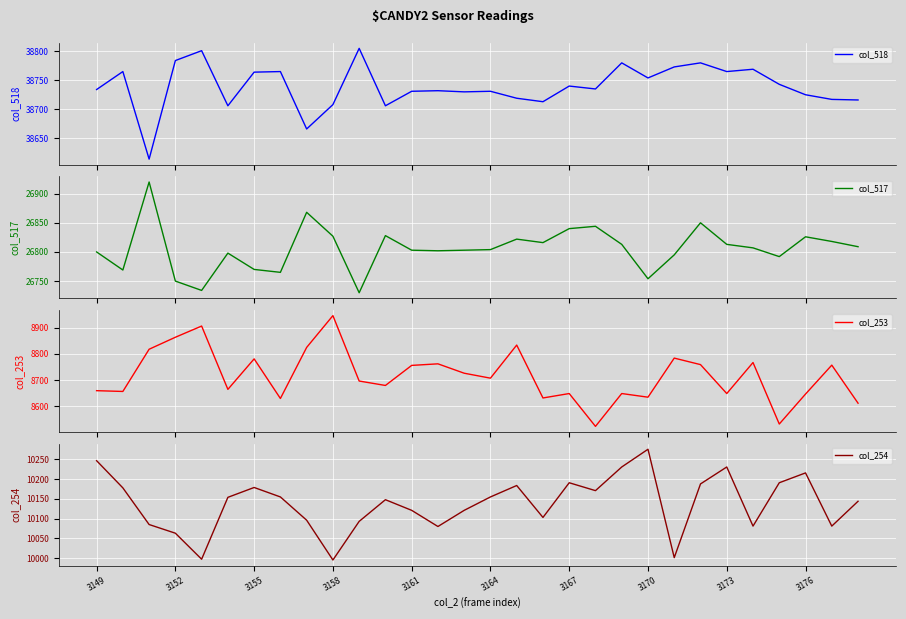

Reading left to right, list all the values displayed in this chart.

col_518: 38734	38765	38614	38784	38801	38706	38764	38765	38666	38708	38805	38706	38731	38732	38730	38731	38719	38713	38740	38735	38780	38754	38773	38780	38765	38769	38743	38725	38717	38716
col_517: 26800	26769	26920	26750	26734	26798	26770	26765	26868	26827	26730	26828	26803	26802	26803	26804	26822	26816	26840	26844	26813	26754	26795	26850	26813	26807	26792	26826	26818	26809
col_253: 8659	8656	8818	8864	8907	8664	8781	8629	8825	8947	8696	8679	8756	8762	8726	8707	8834	8631	8648	8522	8648	8634	8784	8759	8648	8767	8531	8646	8757	8611
col_254: 10247	10178	10085	10063	9997	10154	10179	10155	10096	9995	10093	10148	10121	10080	10121	10155	10184	10103	10191	10171	10231	10276	10001	10188	10231	10081	10191	10216	10081	10144